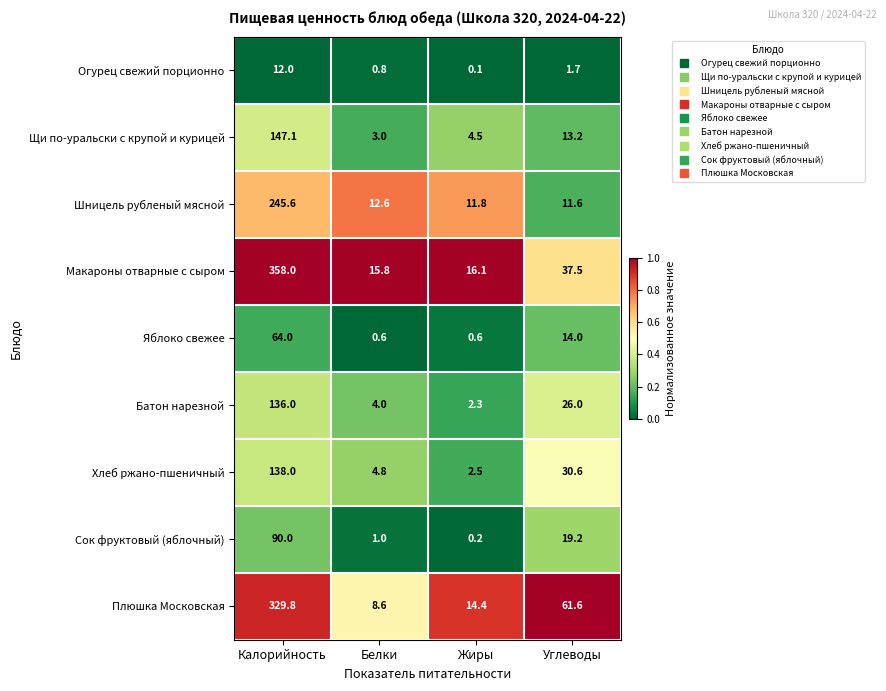

At which label does Щи по-уральски с крупой и курицей first exceed 13?

Калорийность